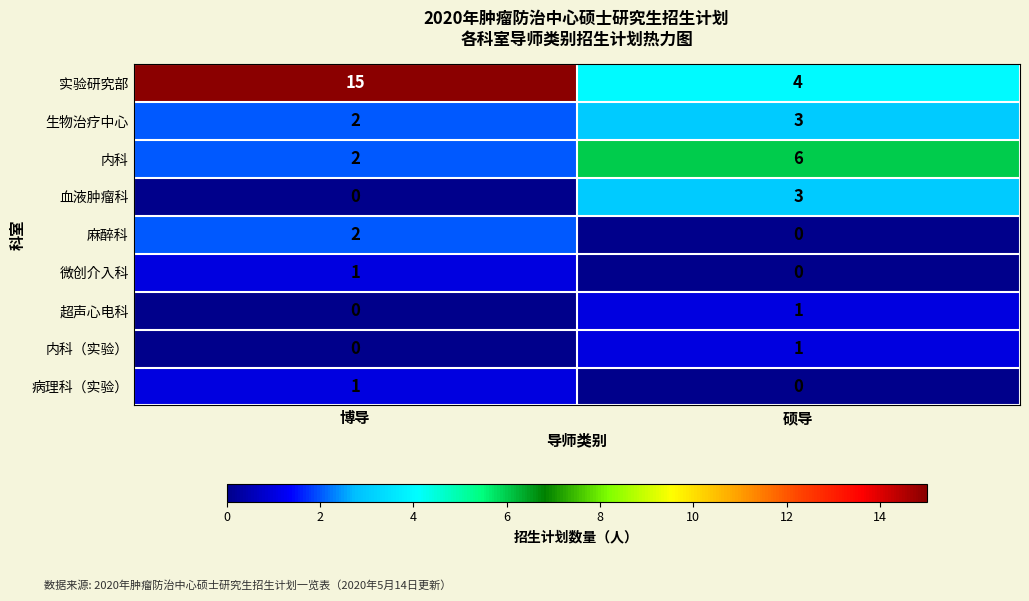

List the labels in order of 血液肿瘤科 value, largest first.

硕导, 博导